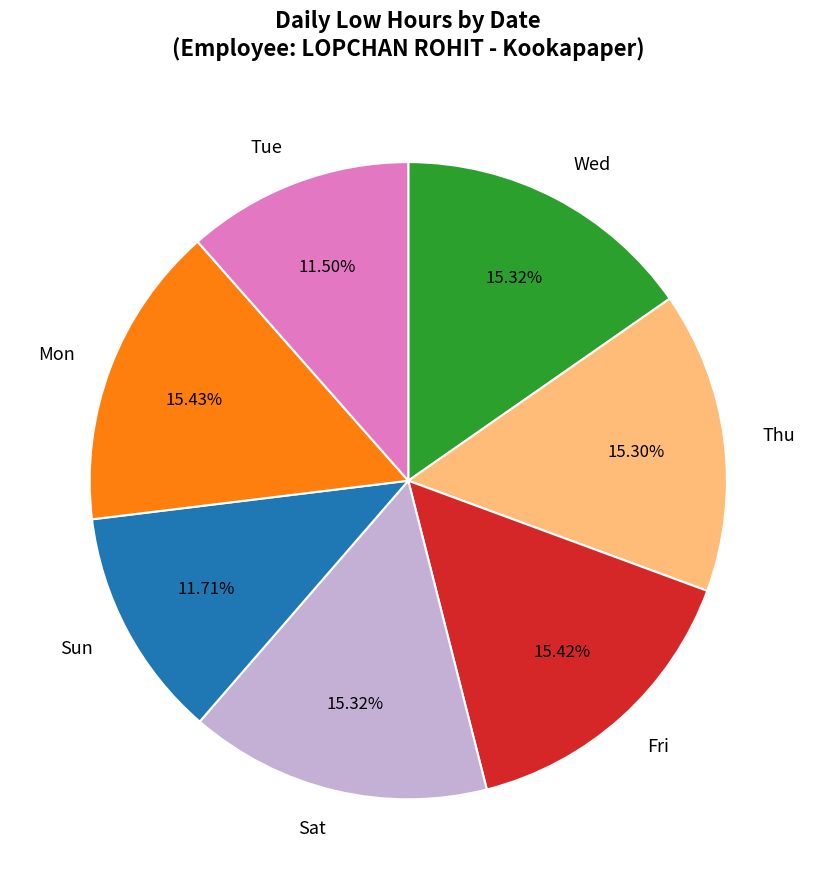

Count the number of slices in the pie.

7